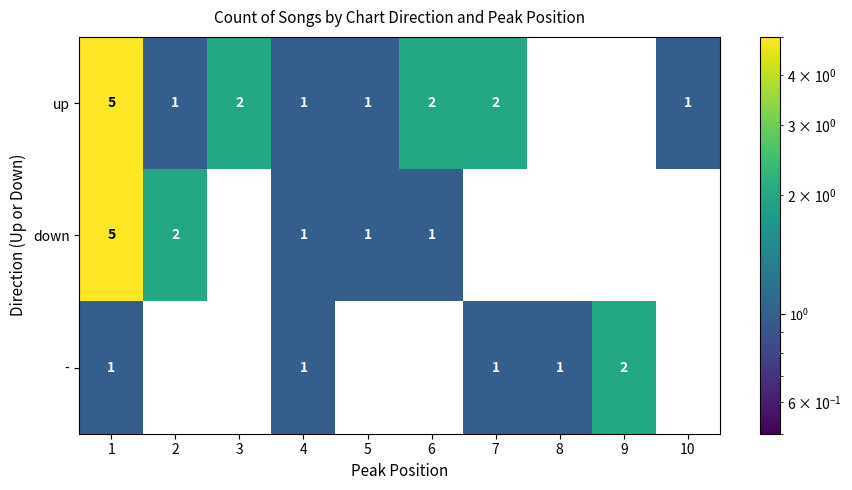

True or false: up has a value of 1 at 1.

False